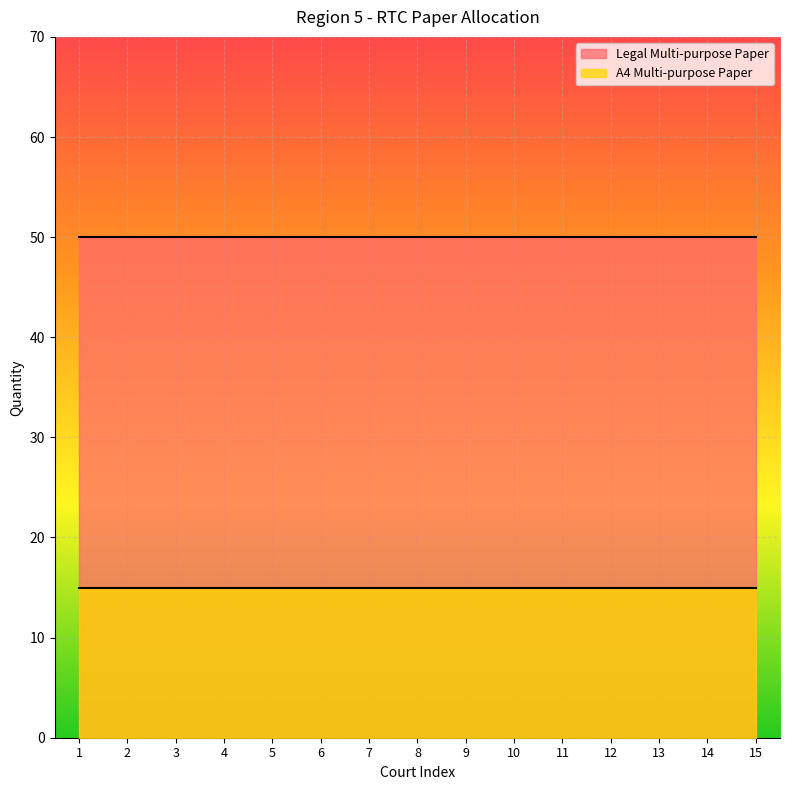

What are all the series names shown in the legend?

Legal Multi-purpose Paper, A4 Multi-purpose Paper